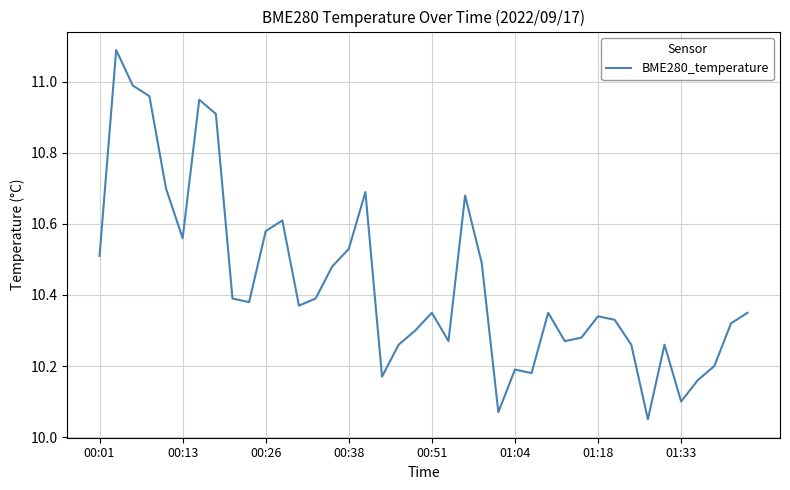

What is the maximum value shown in the chart?

11.1